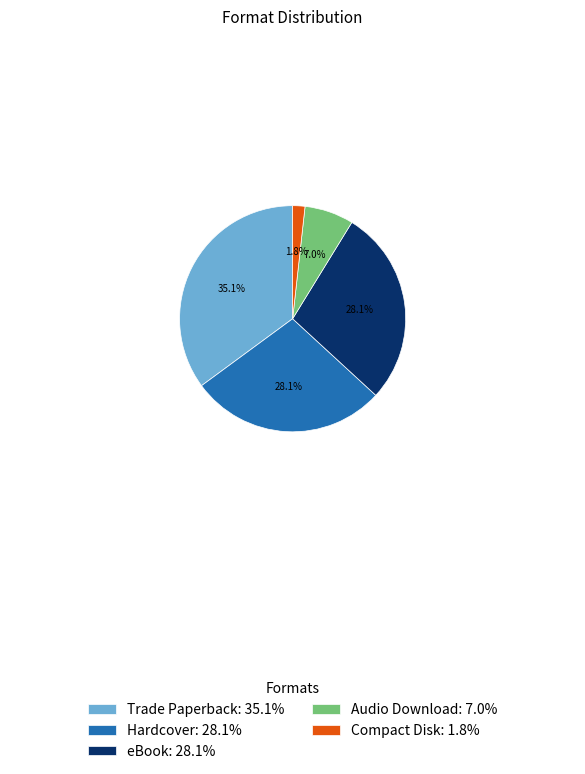

Do Trade Paperback: 35.1% and Audio Download: 7.0% together represent more than half of the pie?

No